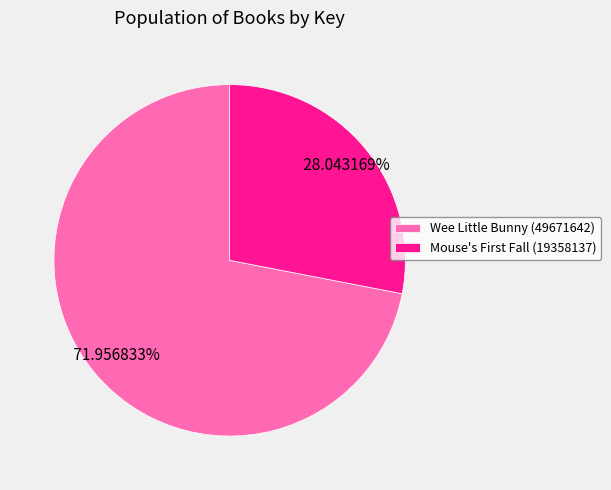

The Wee Little Bunny (49671642) slice represents 60% of the pie. True or false?

False